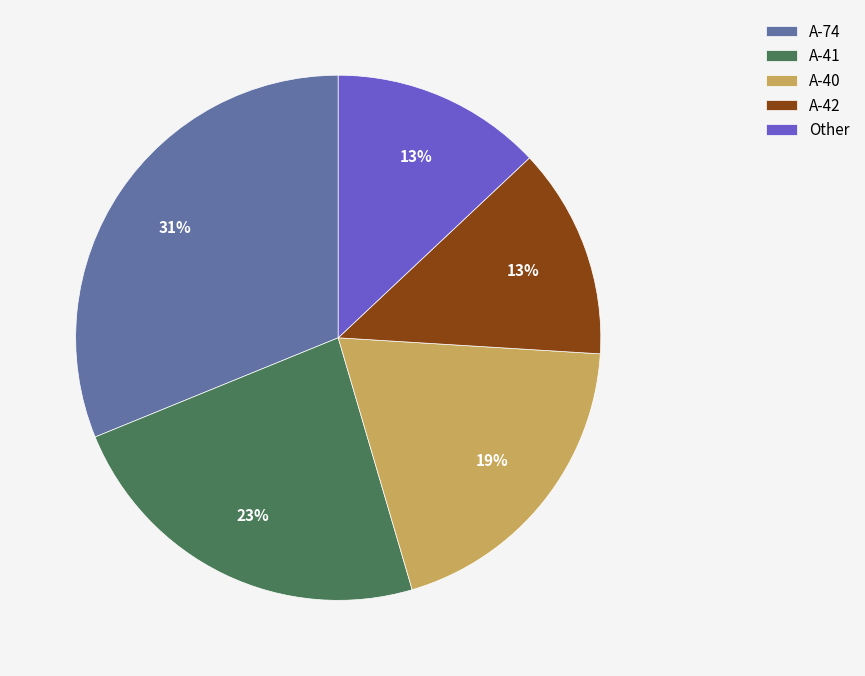

What is the largest slice in the pie chart?

A-74